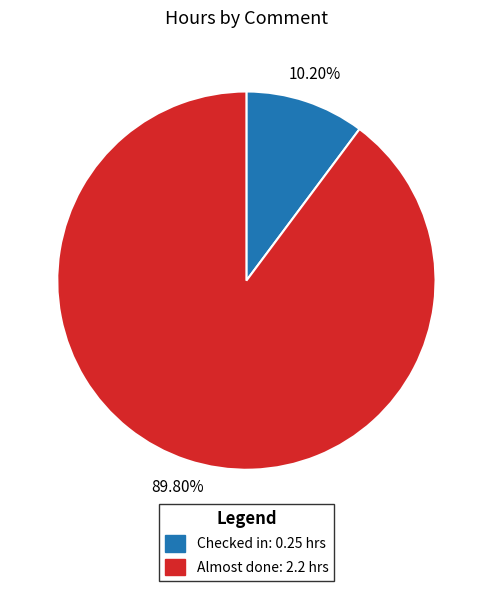

What percentage do Almost done and Checked in together represent?

100.0%